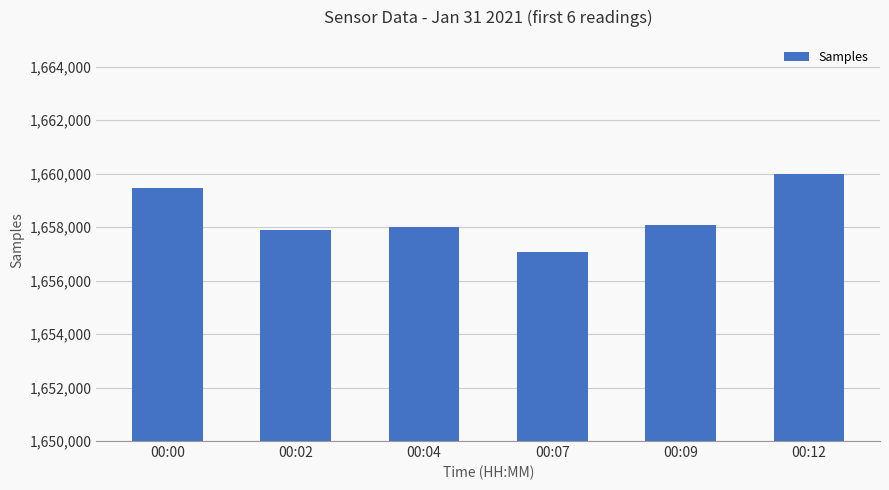

Read the value at 00:02.

1657902